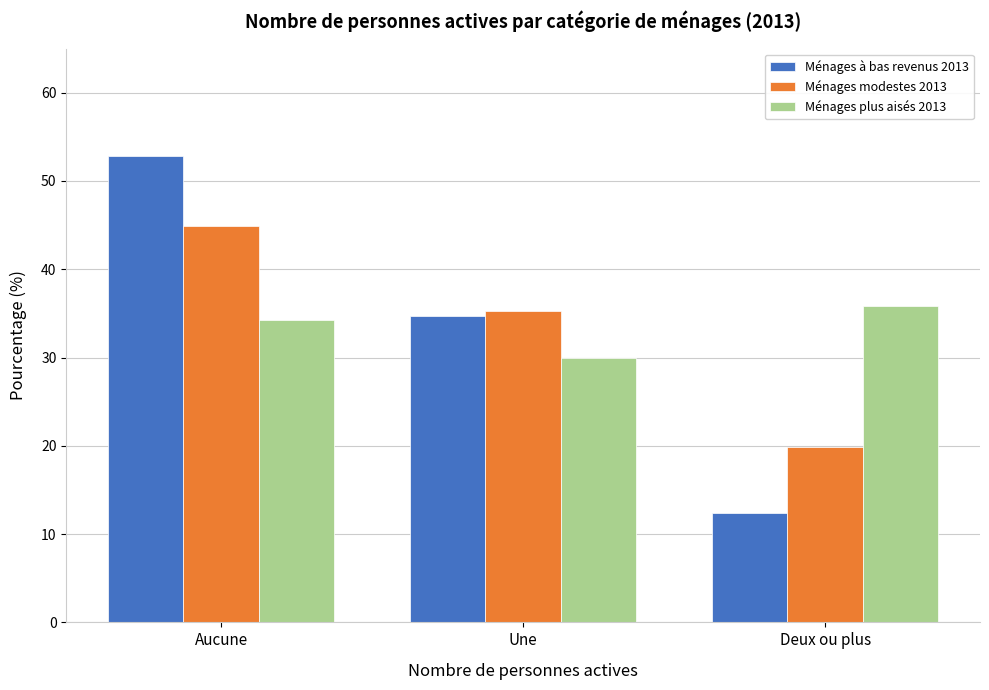

Reading right to left, extract all data points from this chart.

Ménages à bas revenus 2013: 12.4	34.7	52.9
Ménages modestes 2013: 19.9	35.2	44.9
Ménages plus aisés 2013: 35.8	29.9	34.3